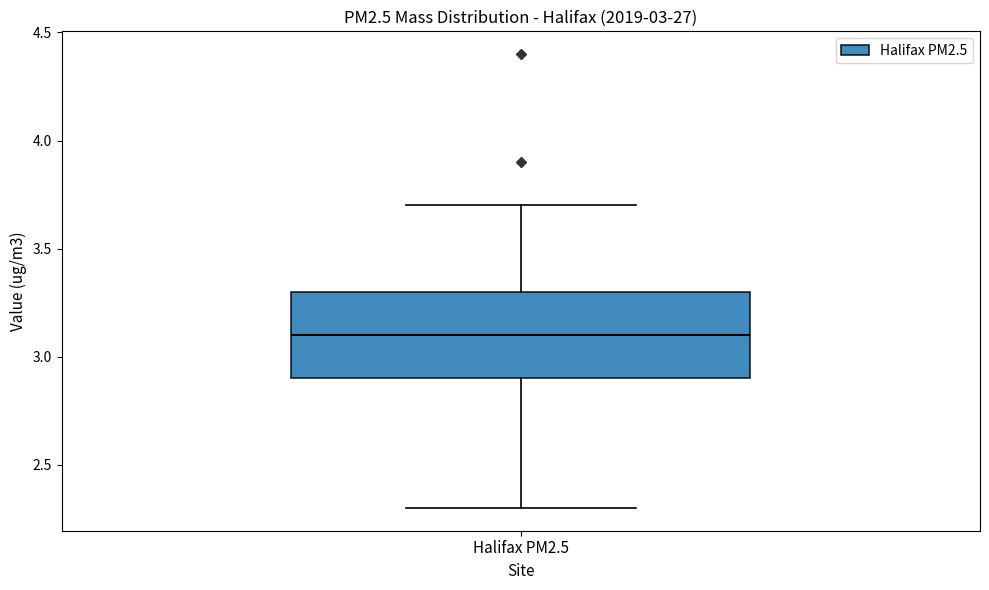

Transcribe this box plot: give where the median line is, the range the box spans, and where the two whiskers end, as read against the y-axis. The values are not printed on the chart, so give them approximately, as read against the axis.

median 3.1, box 2.9 to 3.3, whiskers 2.3 to 3.7